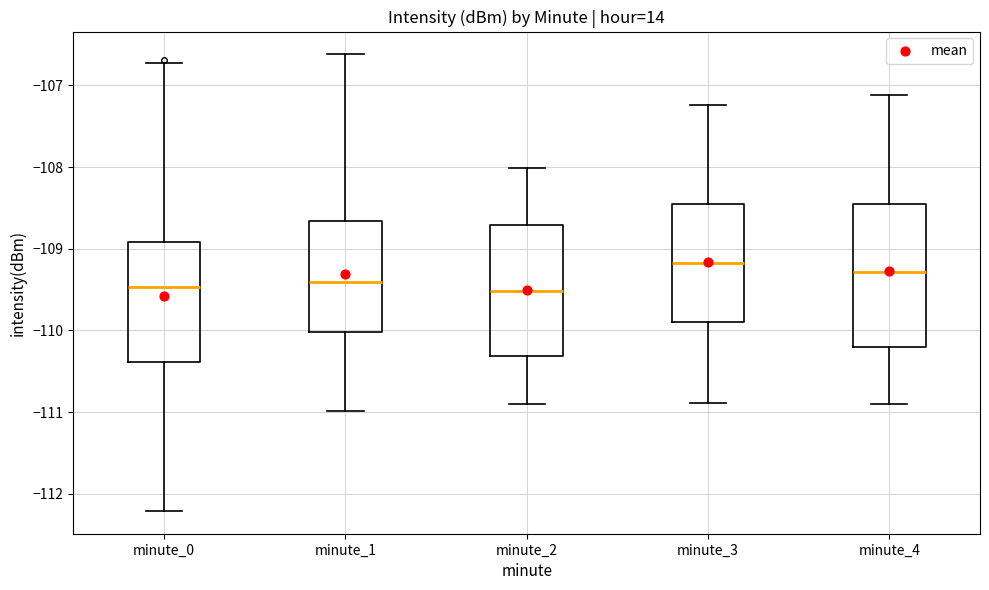

Reading left to right, transcribe this box plot: for each box, give where its median line is, the range the box spans, and where its two whiskers end, as read against the y-axis. The values are not printed on the chart, so give them approximately, as read against the axis.

minute_0: median -109.5, box -110.4 to -108.9, whiskers -112.2 to -106.7
minute_1: median -109.4, box -110.0 to -108.7, whiskers -111.0 to -106.6
minute_2: median -109.5, box -110.3 to -108.7, whiskers -110.9 to -108.0
minute_3: median -109.2, box -109.9 to -108.5, whiskers -110.9 to -107.2
minute_4: median -109.3, box -110.2 to -108.5, whiskers -110.9 to -107.1